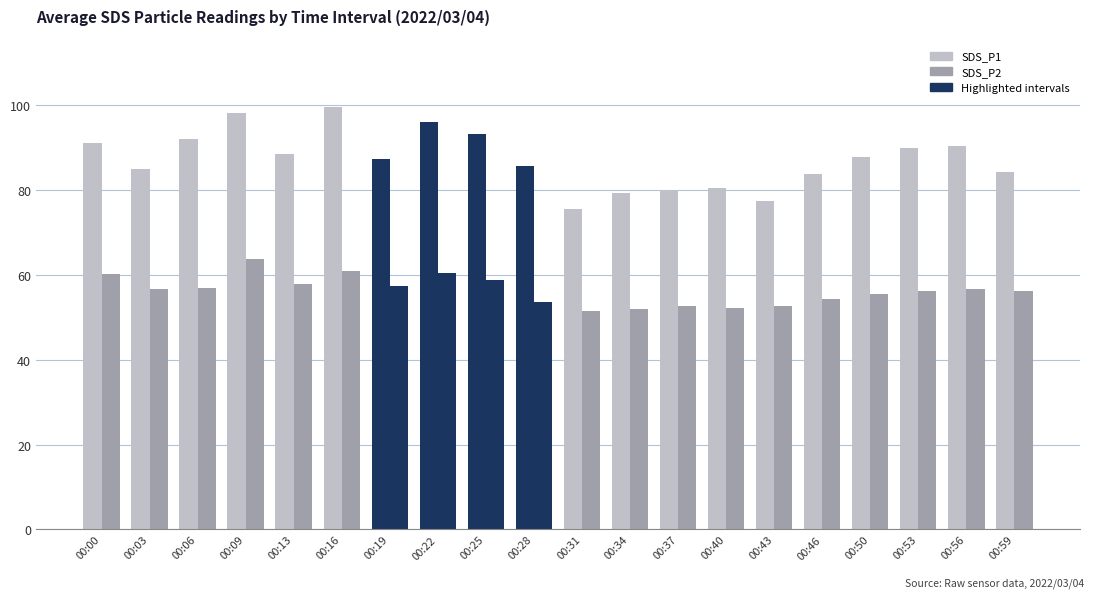

How many data points does each series have?

20